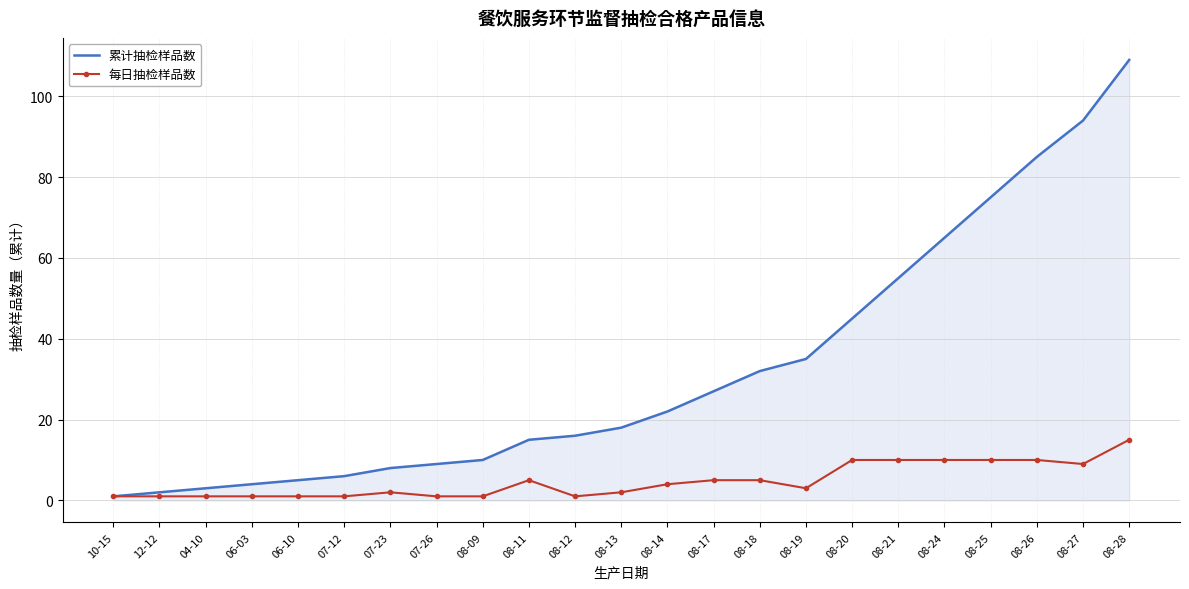

What position from the right is 08-20?

7